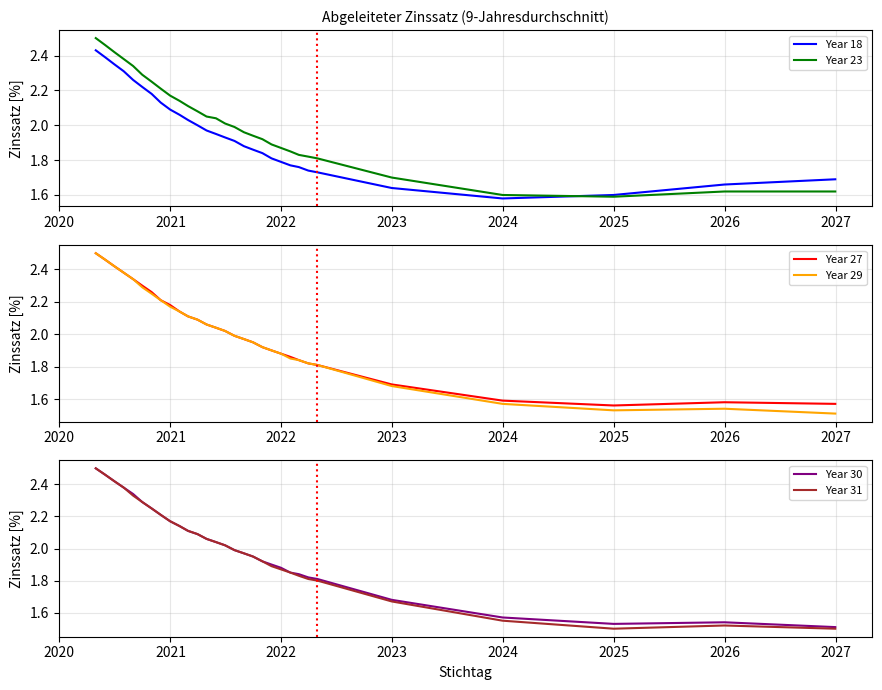

What is the minimum value shown in the chart?

1.5